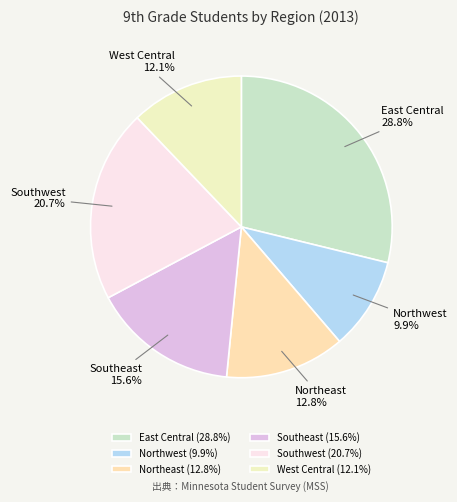

To the nearest percent, what is the difference between the East Central and Northwest slice percentages?

19%